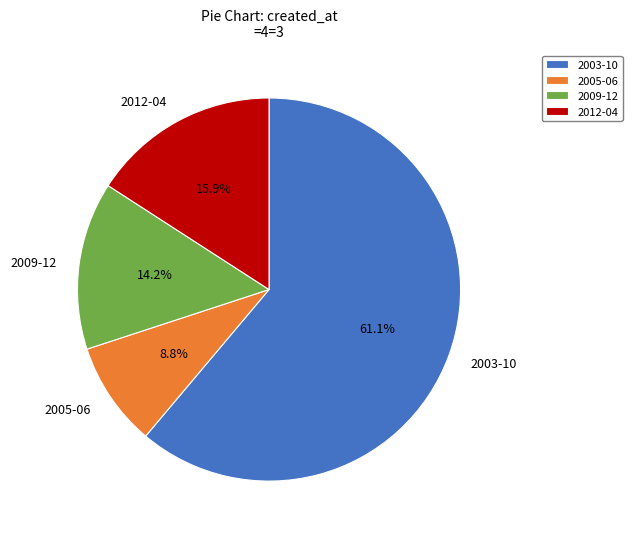

Rank the categories by value from highest to lowest.

2003-10, 2012-04, 2009-12, 2005-06